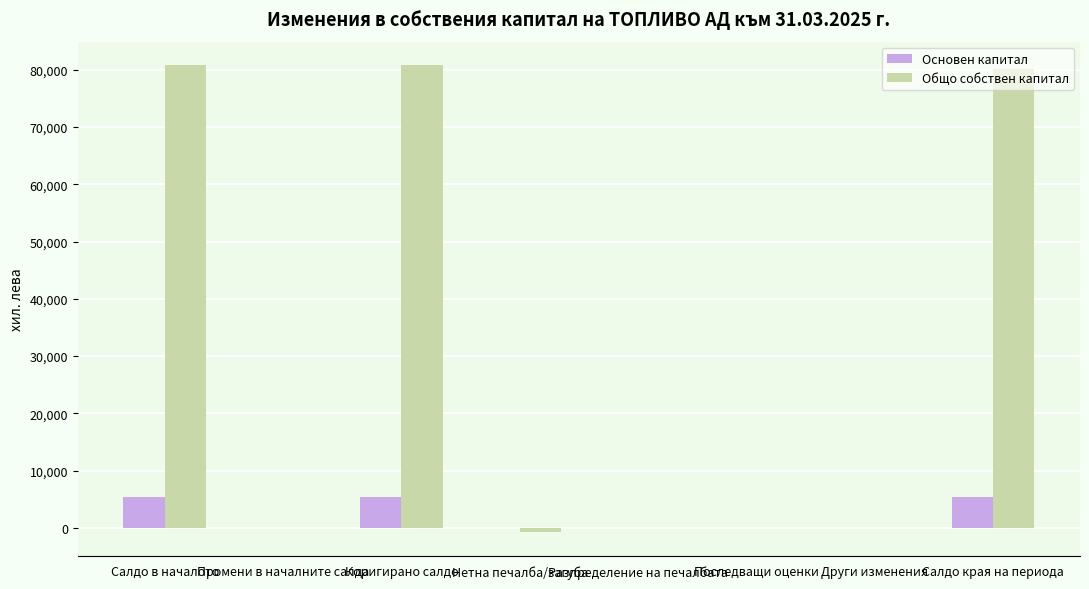

What is the greatest value displayed?

80850